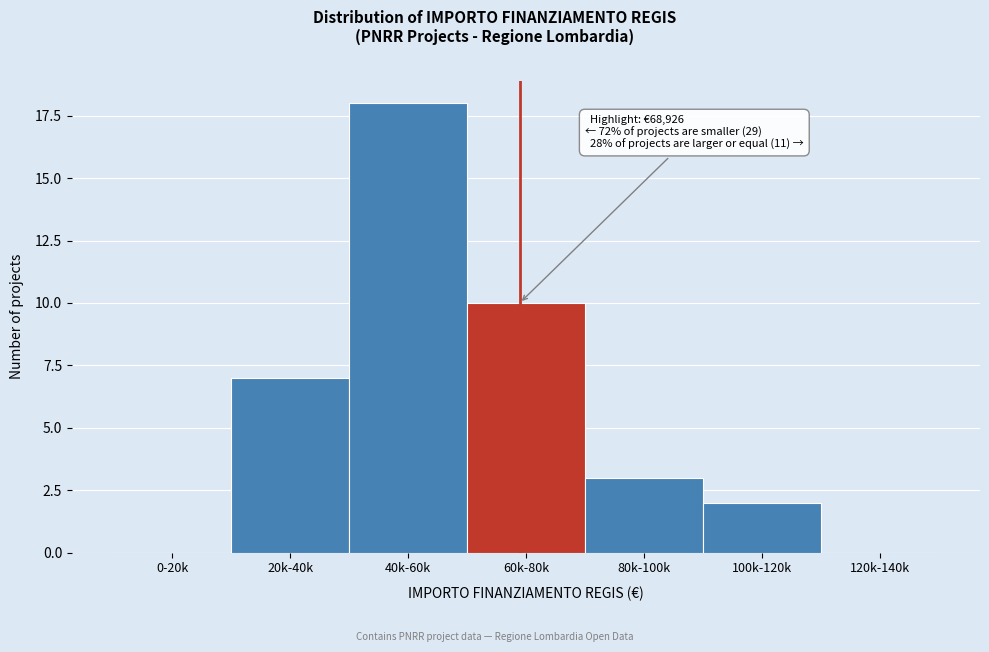

Reading left to right, what are all the values shown in this chart?

0-20k=0	20k-40k=7	40k-60k=18	60k-80k=10	80k-100k=3	100k-120k=2	120k-140k=0